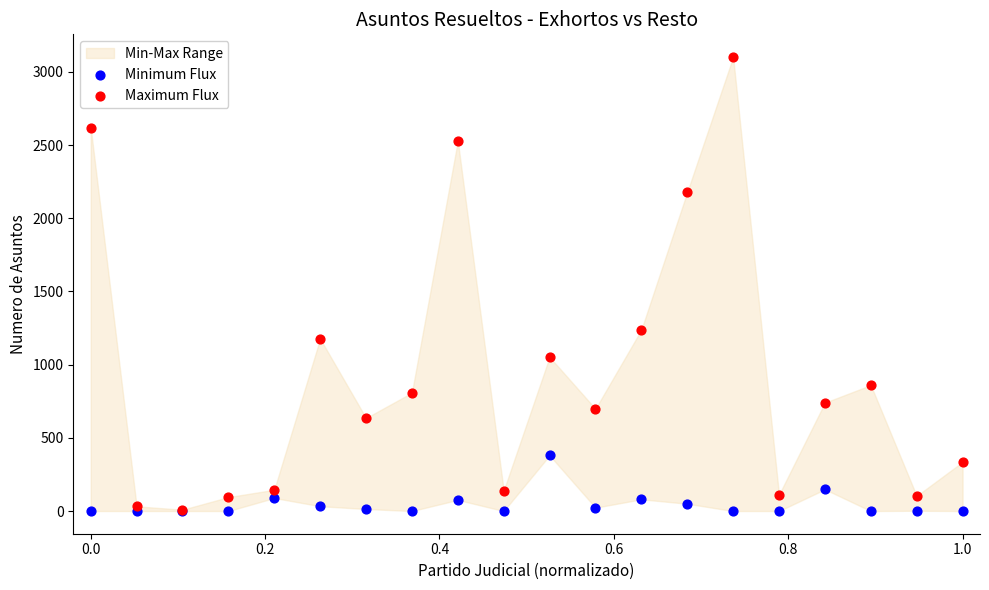

In the Maximum Flux series, what Y value is closest to 1555?

1238